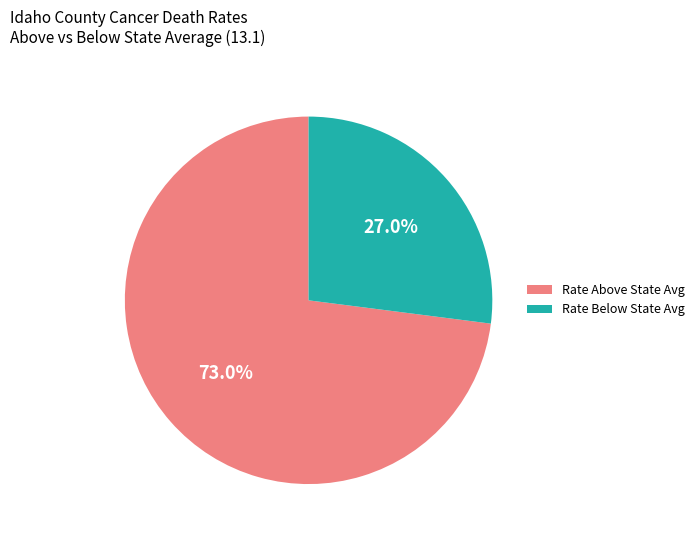

Approximately how many times larger is the value at Rate Above State Avg compared to Rate Below State Avg?

2.7